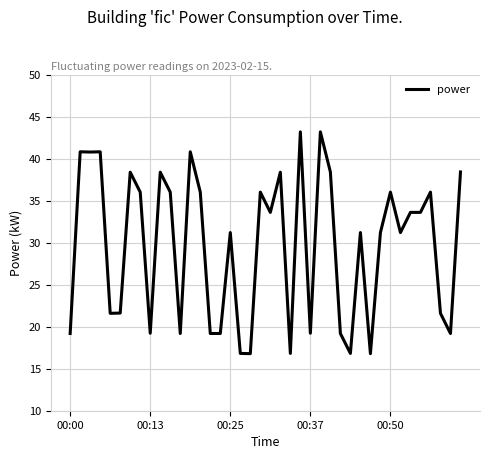

What is the maximum value shown in the chart?

43.2